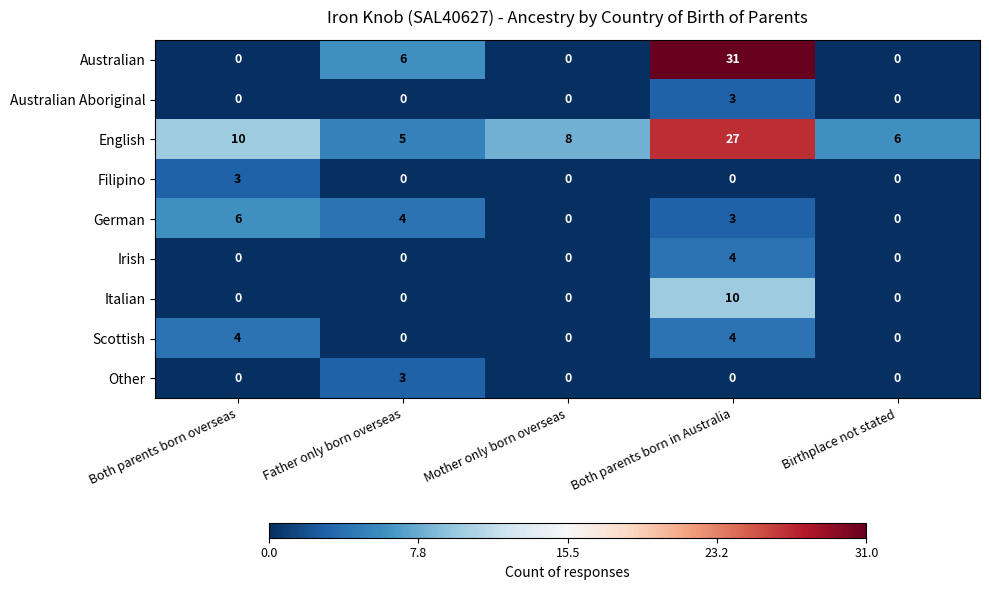

At how many categories does at least one series exceed 24?

1